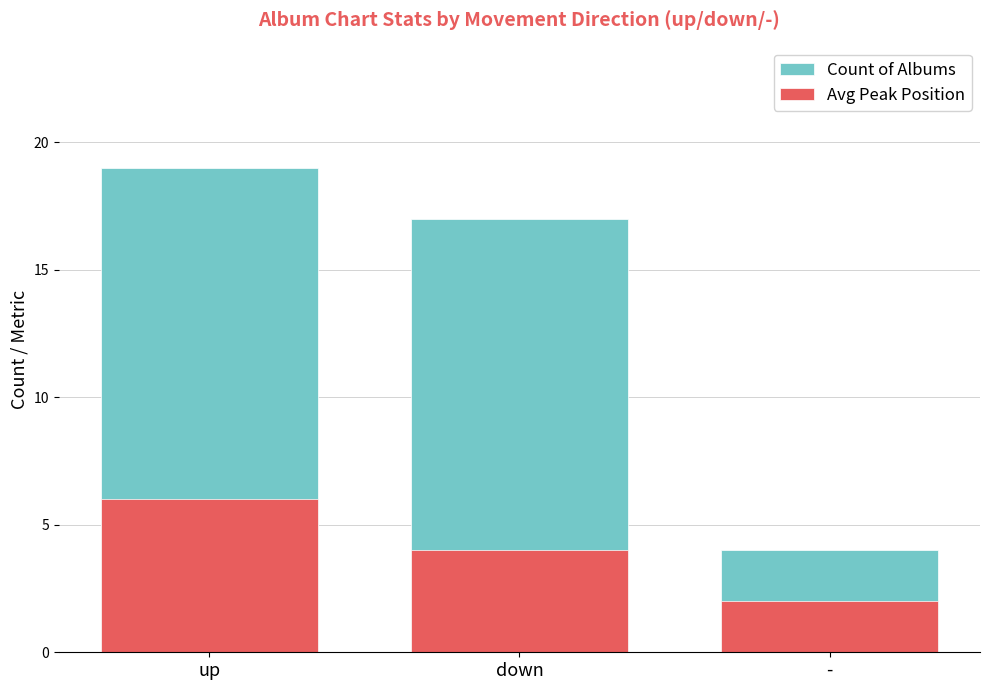

What is the total value across all series at down?

21